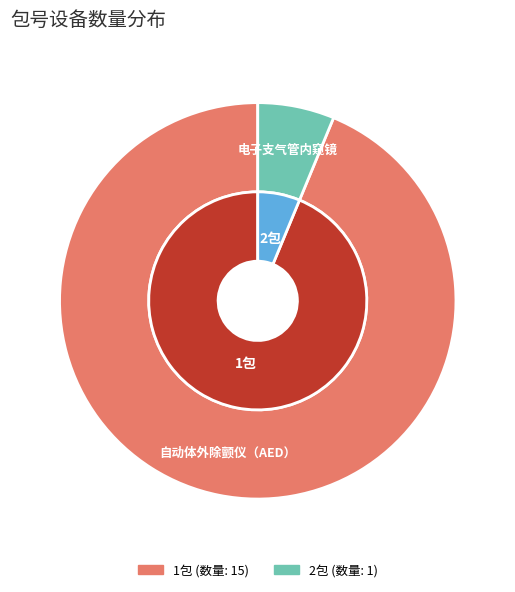

What is the change in value from 1包 to 2包?

-14